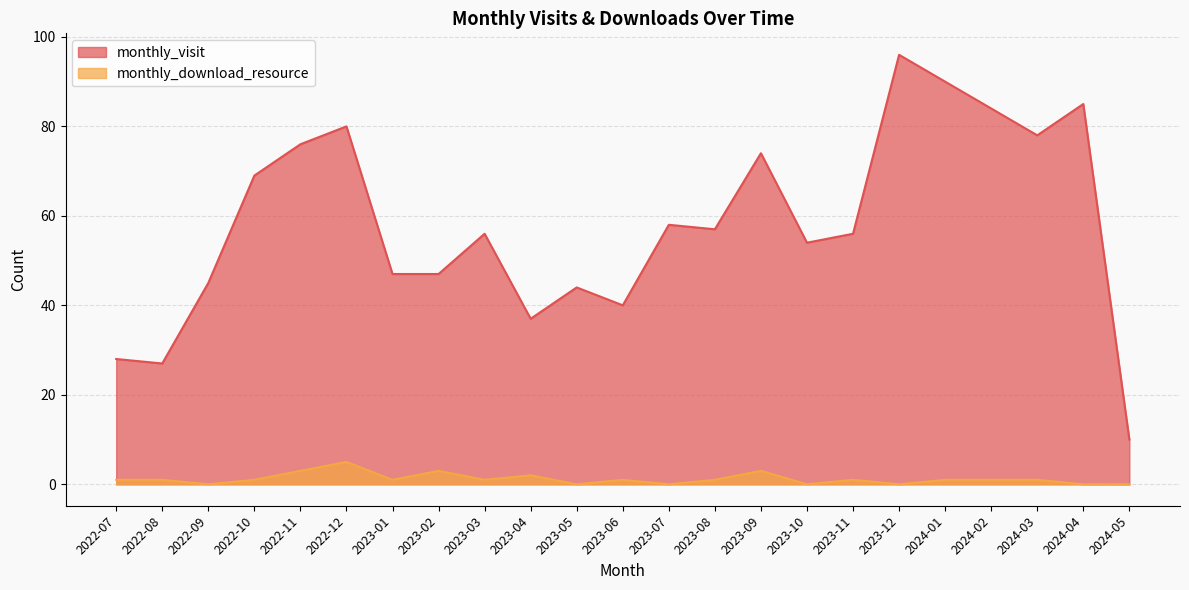

What is the average value of the monthly_visit series?

58